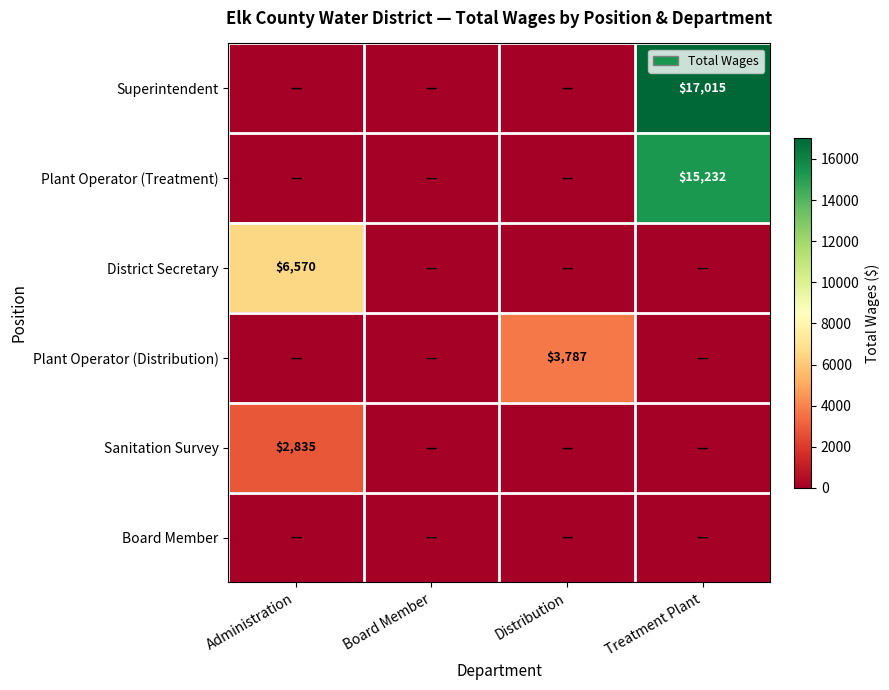

Is it true that Plant Operator (Treatment) equals 7185 at Treatment Plant?

False